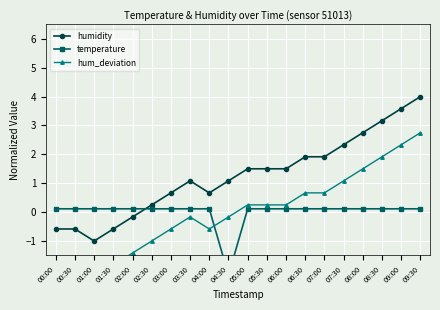

Reading left to right, what are all the values shown in this chart?

humidity: 00:00=-0.6	00:30=-0.6	01:00=-1.0	01:30=-0.6	02:00=-0.2	02:30=0.3	03:00=0.7	03:30=1.1	04:00=0.7	04:30=1.1	05:00=1.5	05:30=1.5	06:00=1.5	06:30=1.9	07:00=1.9	07:30=2.3	08:00=2.8	08:30=3.2	09:00=3.6	09:30=4.0
temperature: 00:00=0.1	00:30=0.1	01:00=0.1	01:30=0.1	02:00=0.1	02:30=0.1	03:00=0.1	03:30=0.1	04:00=0.1	04:30=-2.2	05:00=0.1	05:30=0.1	06:00=0.1	06:30=0.1	07:00=0.1	07:30=0.1	08:00=0.1	08:30=0.1	09:00=0.1	09:30=0.1
hum_deviation: 00:00=-1.8	00:30=-1.8	01:00=-2.3	01:30=-1.8	02:00=-1.4	02:30=-1.0	03:00=-0.6	03:30=-0.2	04:00=-0.6	04:30=-0.2	05:00=0.3	05:30=0.3	06:00=0.3	06:30=0.7	07:00=0.7	07:30=1.1	08:00=1.5	08:30=1.9	09:00=2.3	09:30=2.7